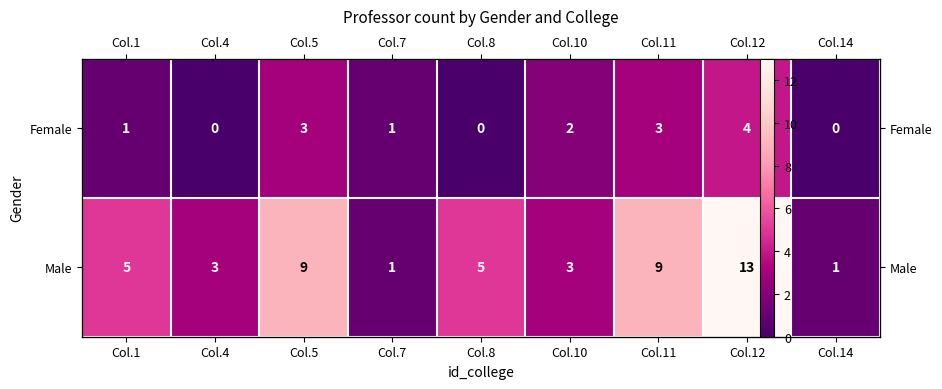

How many data points in Female are less than 1?

3